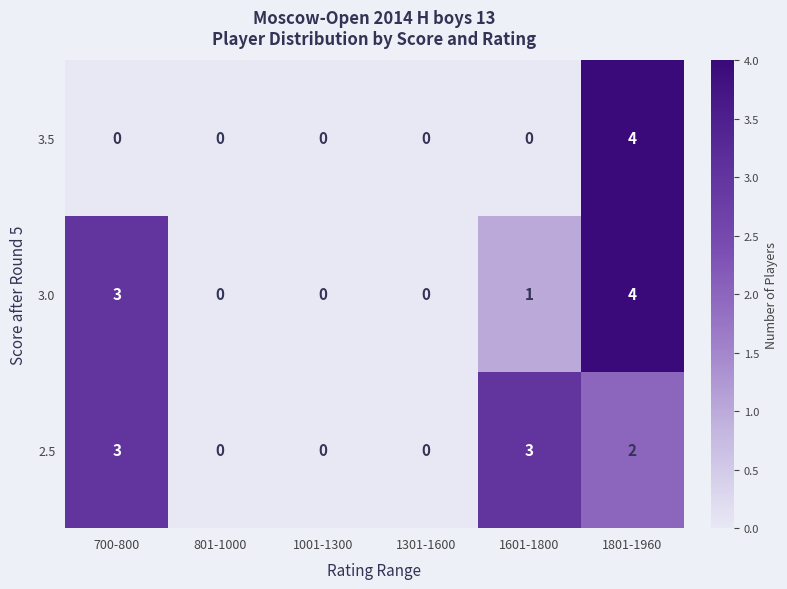

The 3.5 series shows 0 at 1001-1300. True or false?

True